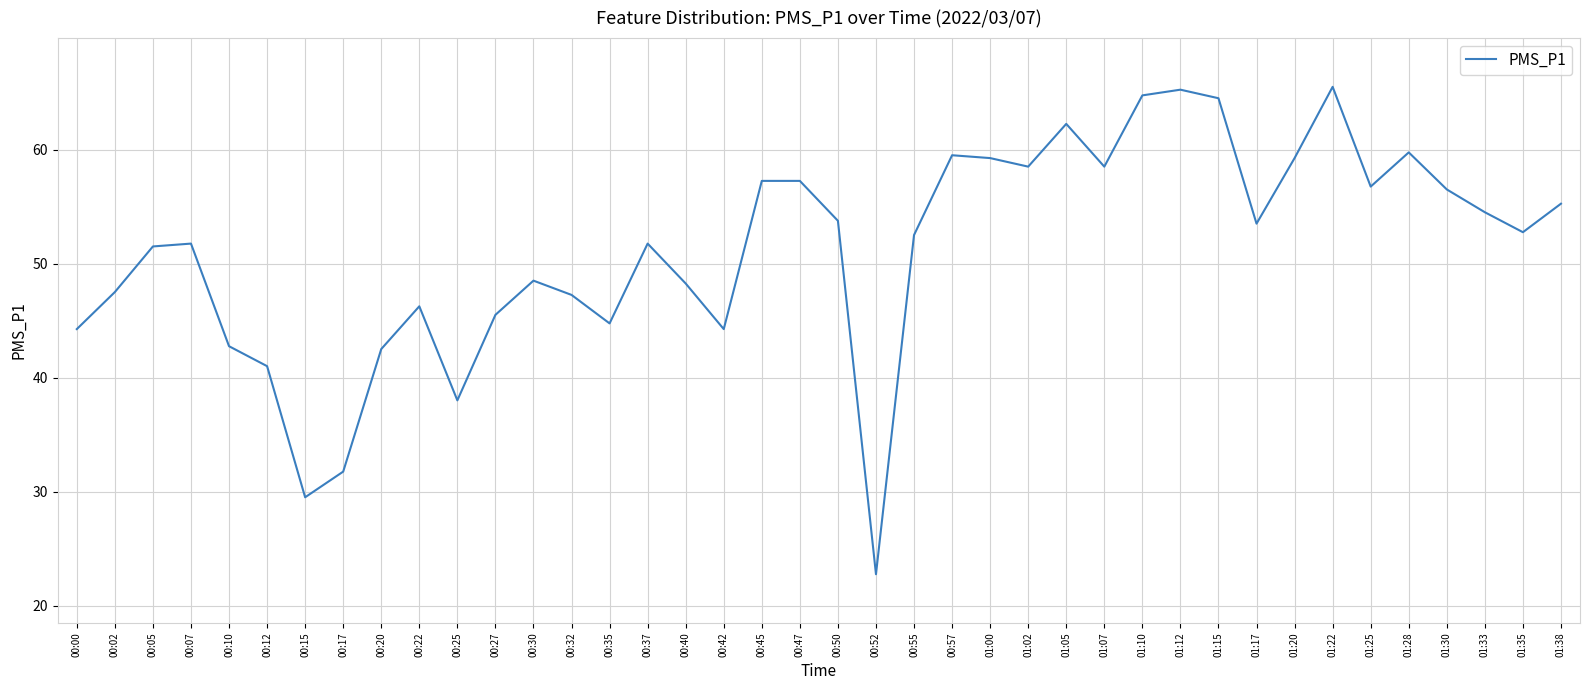

What is the ratio of the value at 00:27 to the value at 01:15?

0.7